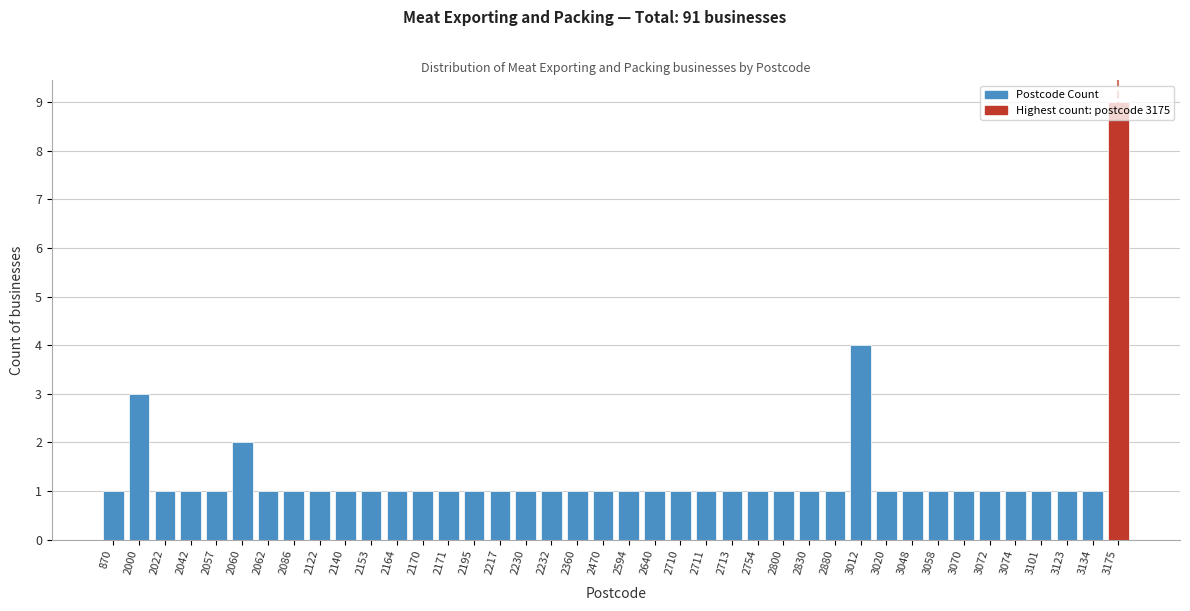

Which label corresponds to the largest value in the chart?

3175